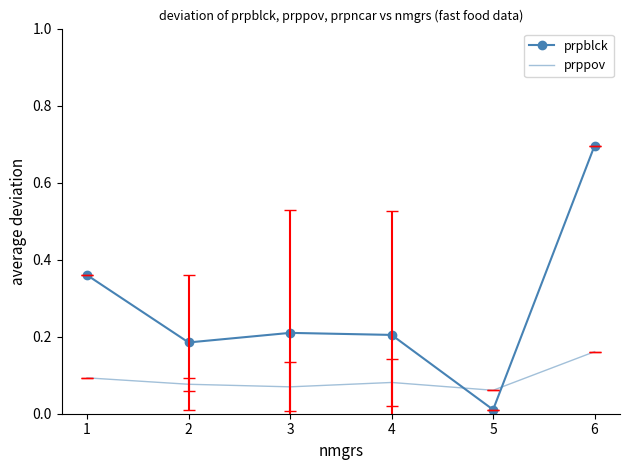

Which category has the highest value across all series?

6